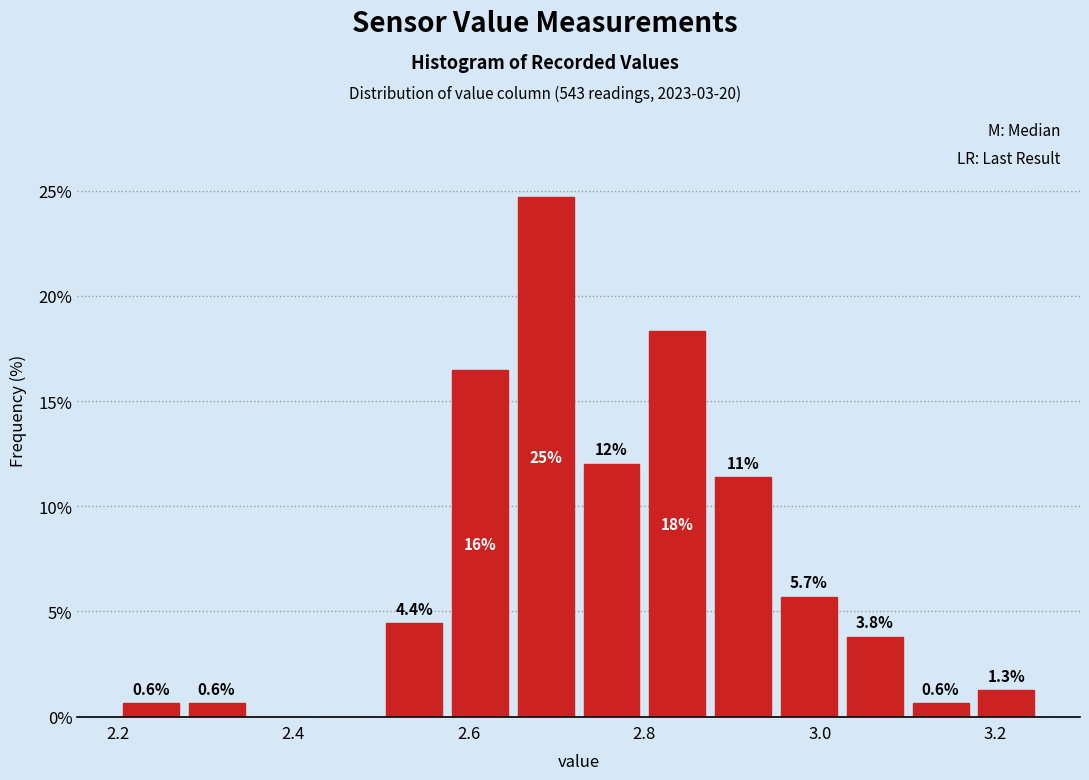

Around what value on the x-axis is the tallest bar? Give the approximate position of its centre, as read against the axis.

2.68